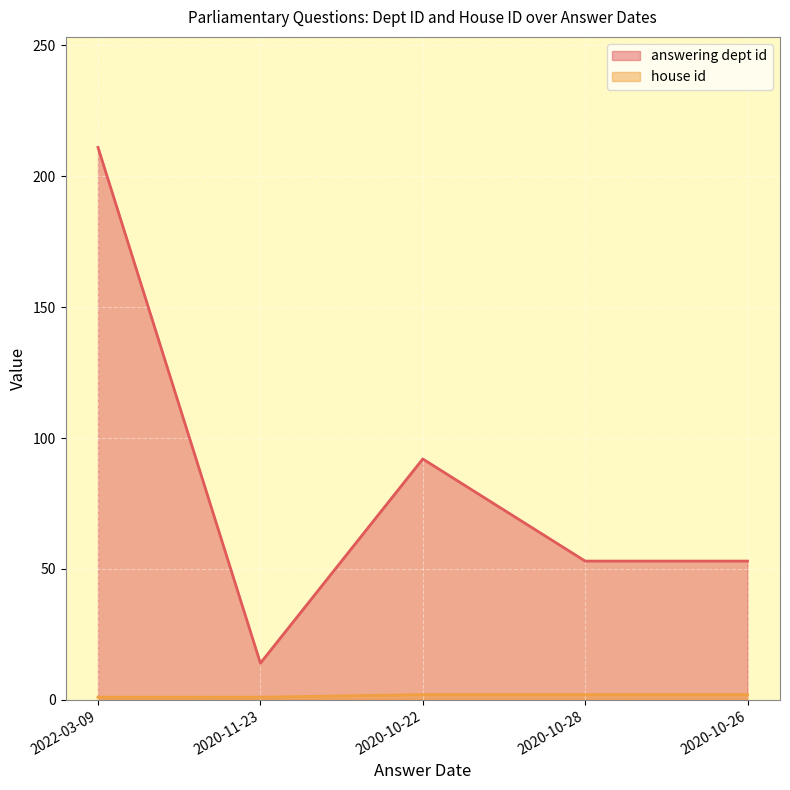

What are all the series names shown in the legend?

answering dept id, house id